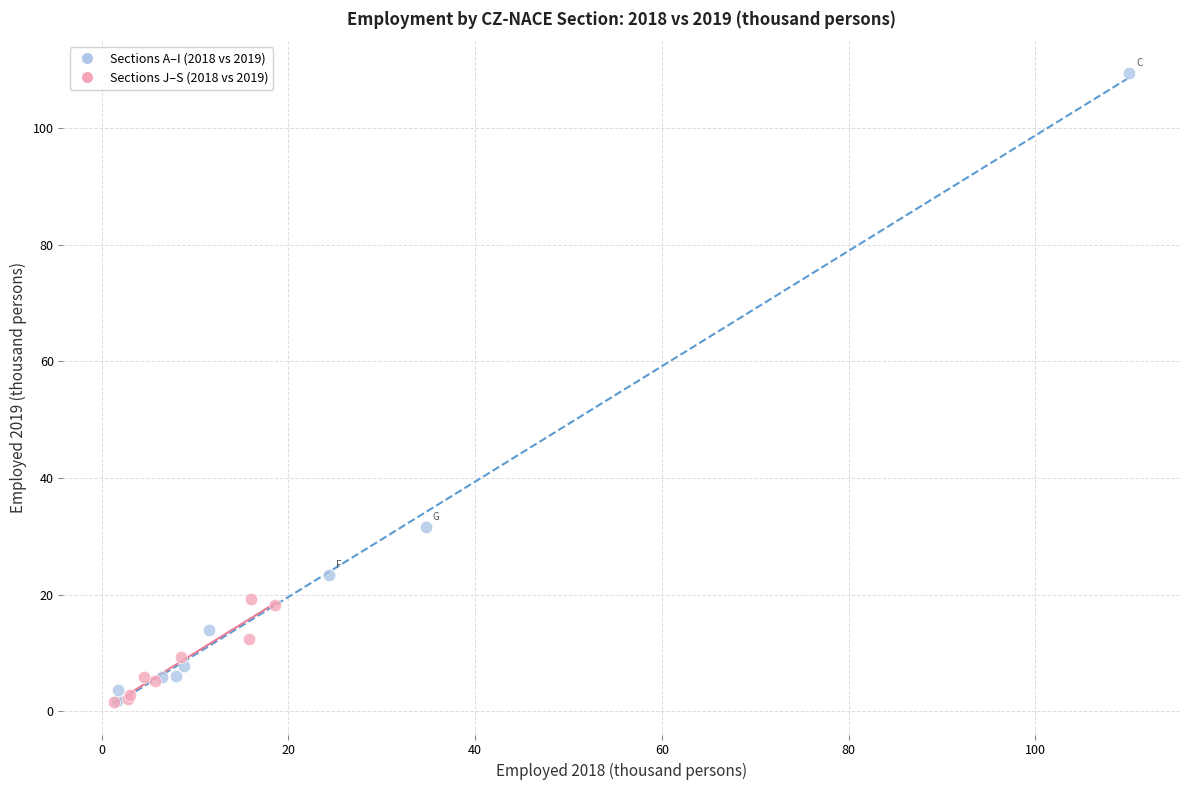

Which series contains the highest Y value?

Sections A–I (2018 vs 2019)